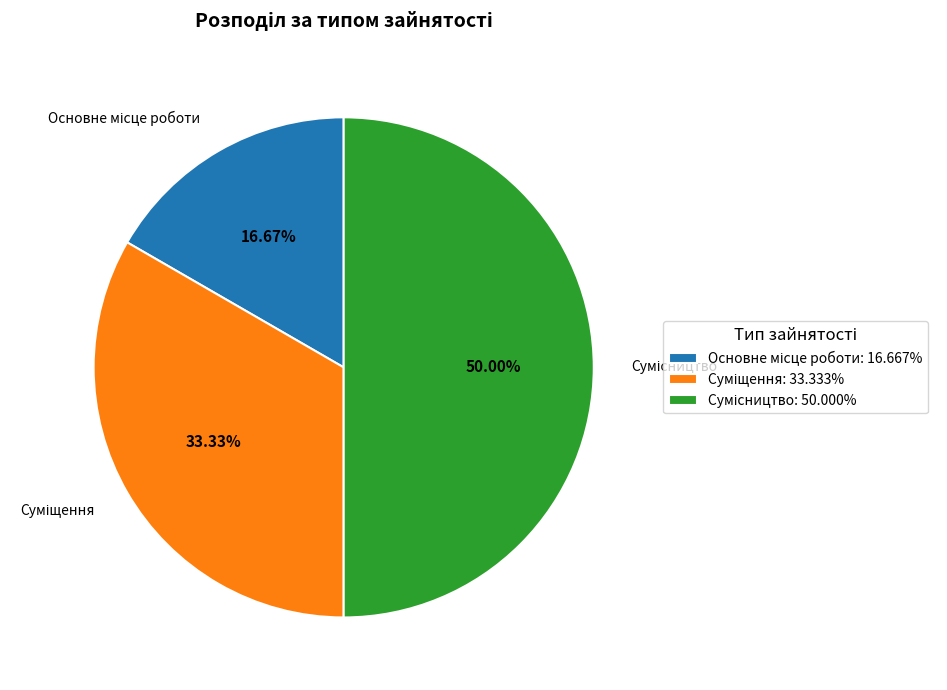

To the nearest percent, what is the difference between the largest and smallest slice percentages?

33%